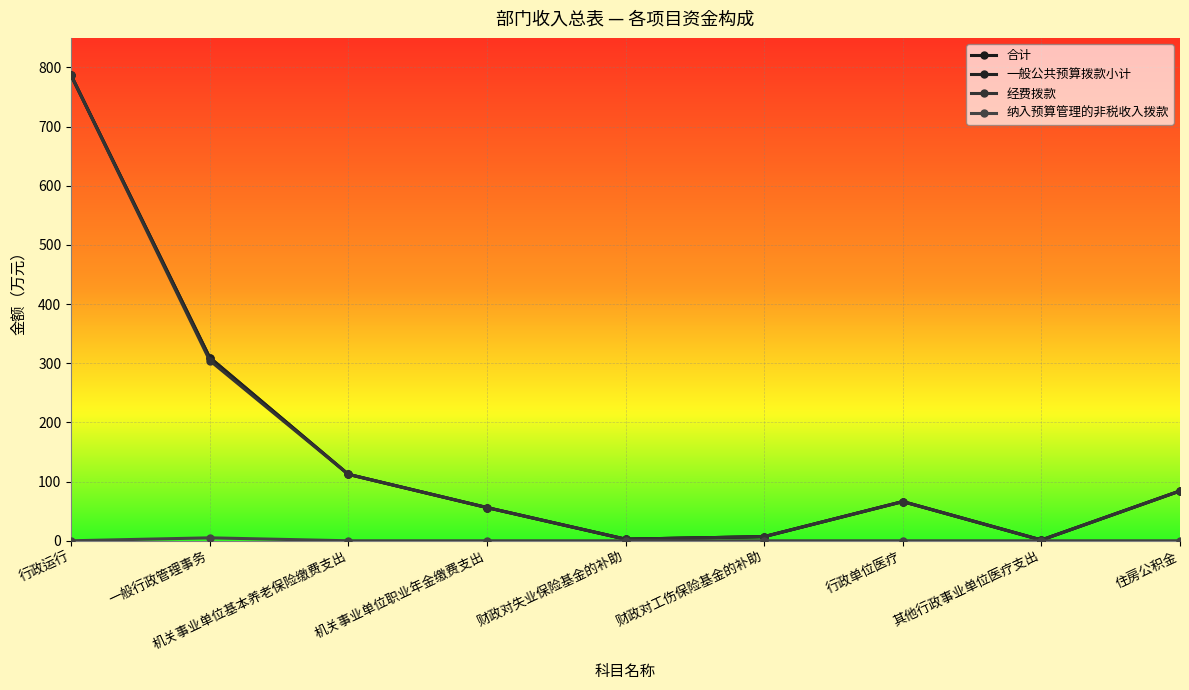

Does the chart have visible grid lines?

Yes